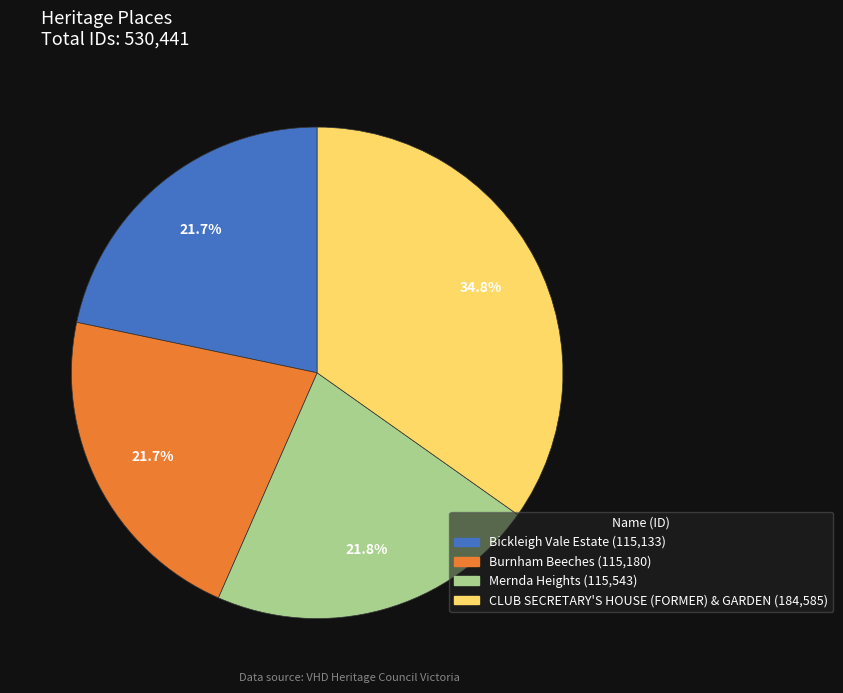

Which category has the biggest portion of the pie?

CLUB SECRETARY'S HOUSE (FORMER) & GARDEN